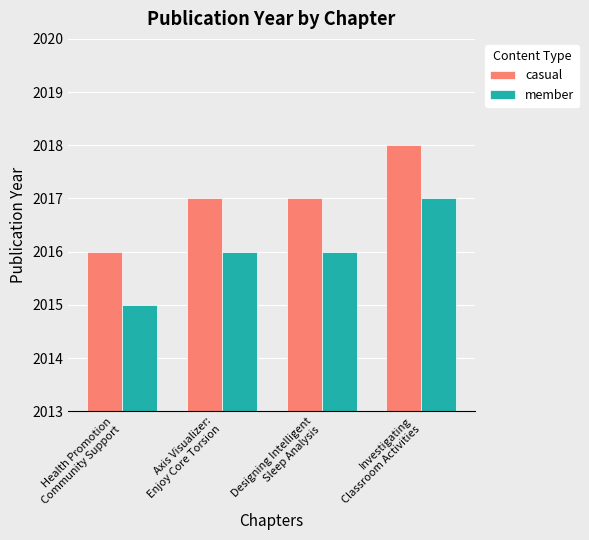

What is the label of the 4th bar from the right?

Health Promotion
Community Support